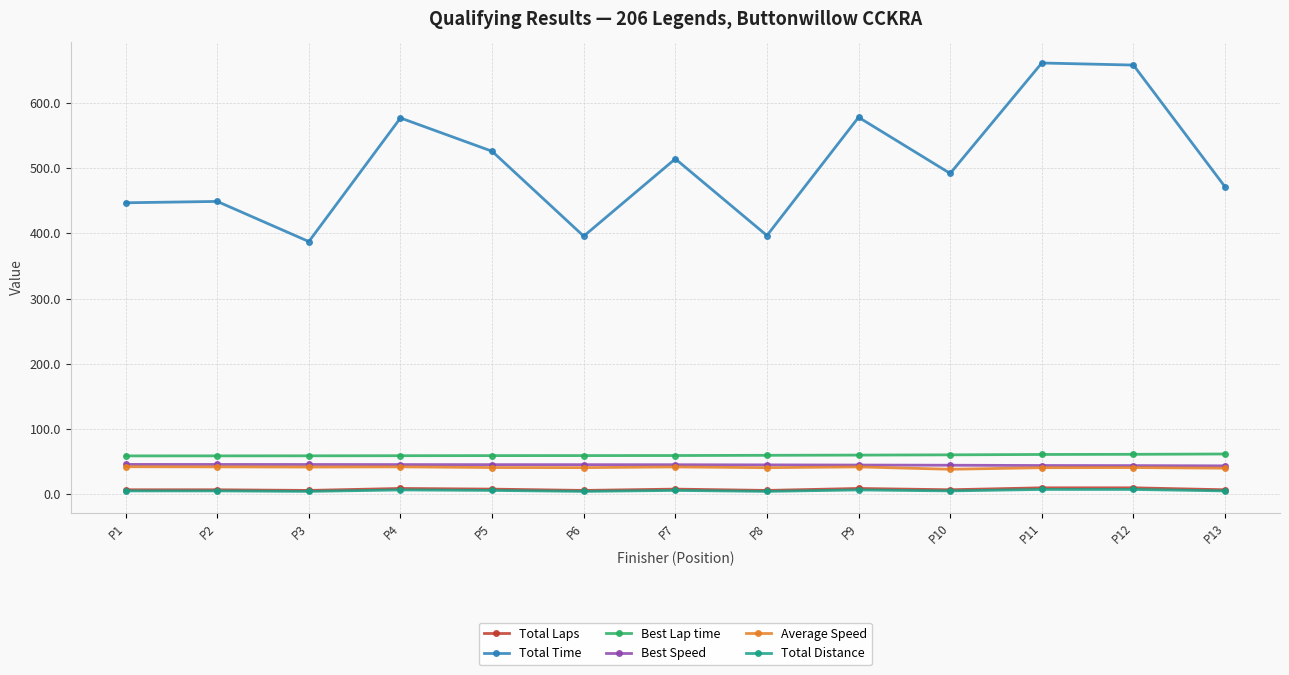

True or false: Average Speed has more than 0 points higher than both neighbors.

True